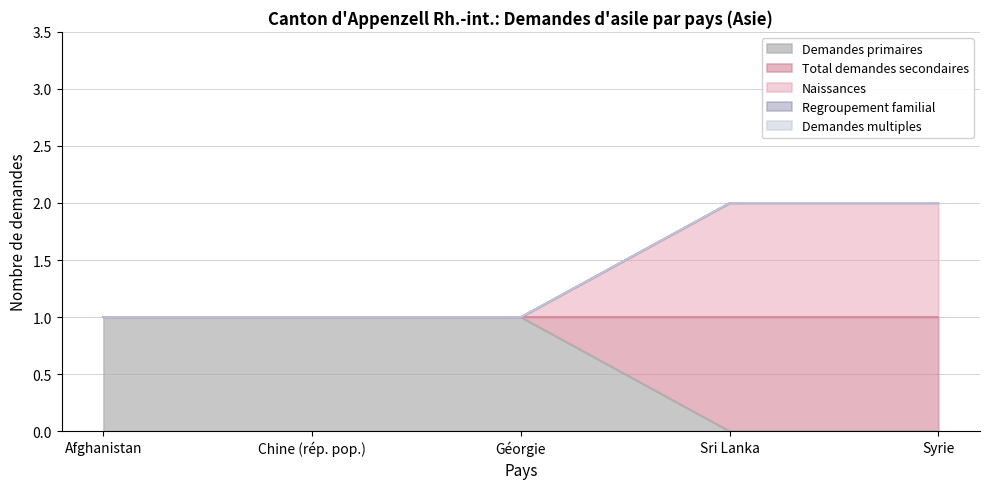

Which series has the largest total across all categories?

Total demandes secondaires